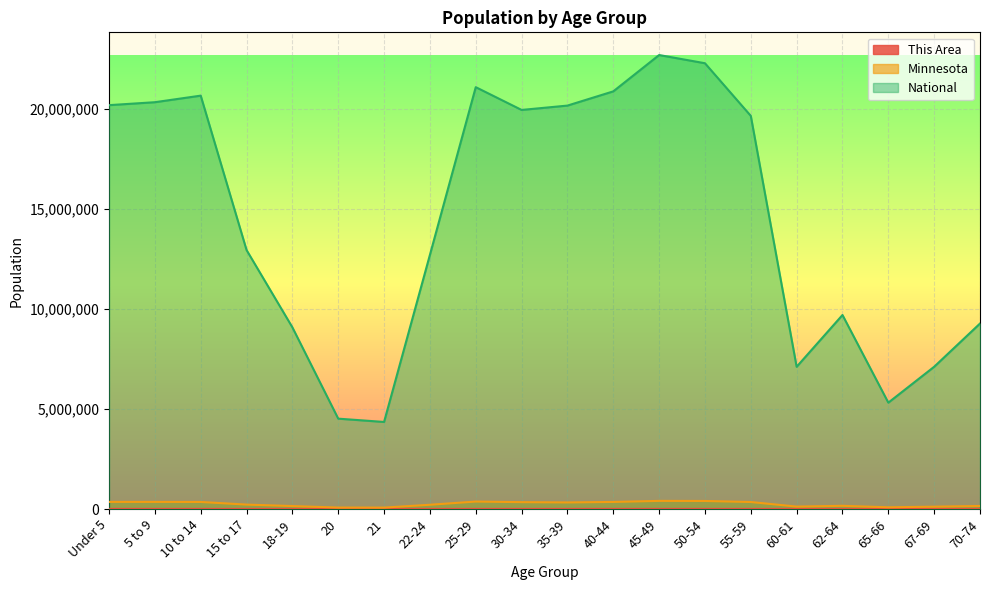

Which series has the largest total across all categories?

National